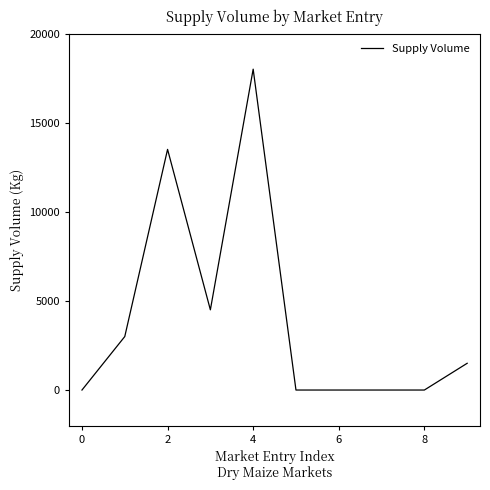

What is the greatest value displayed?

18000